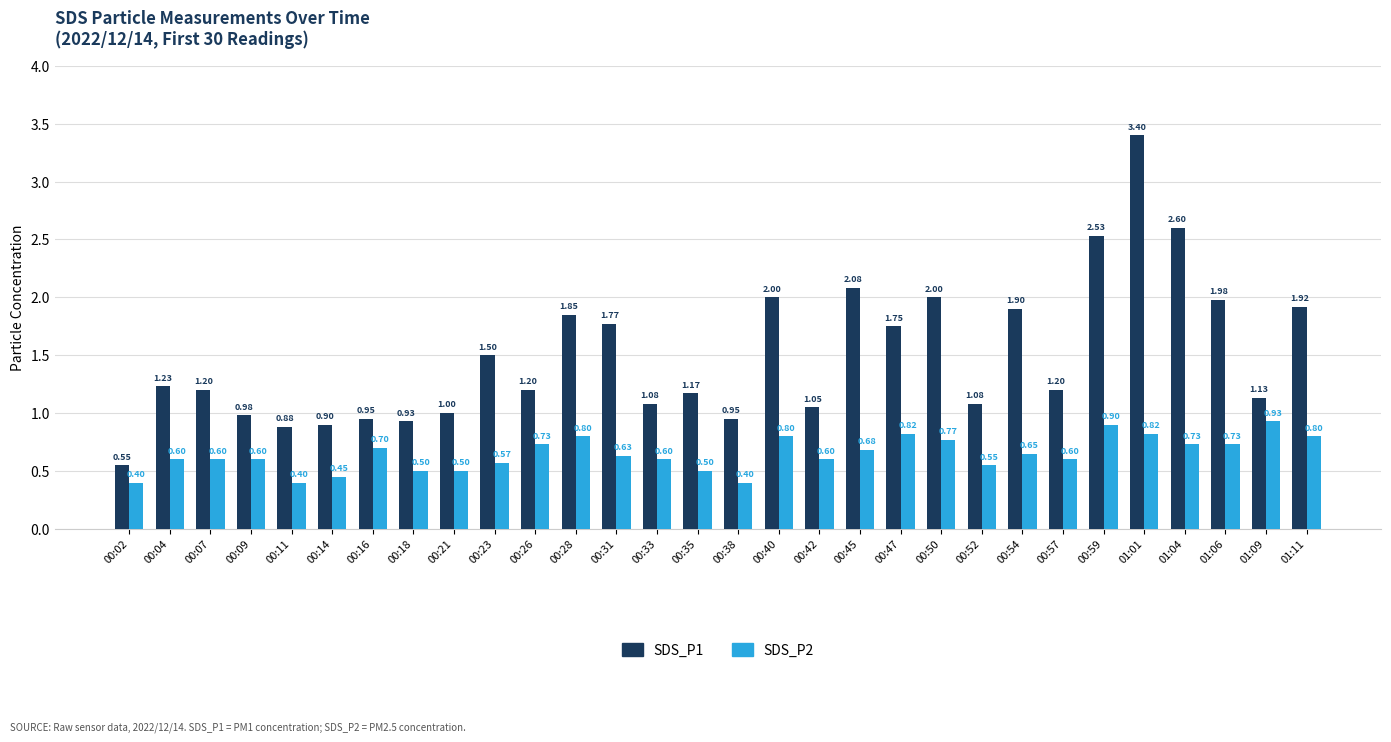

What is the label of the 22nd bar from the right?

00:21